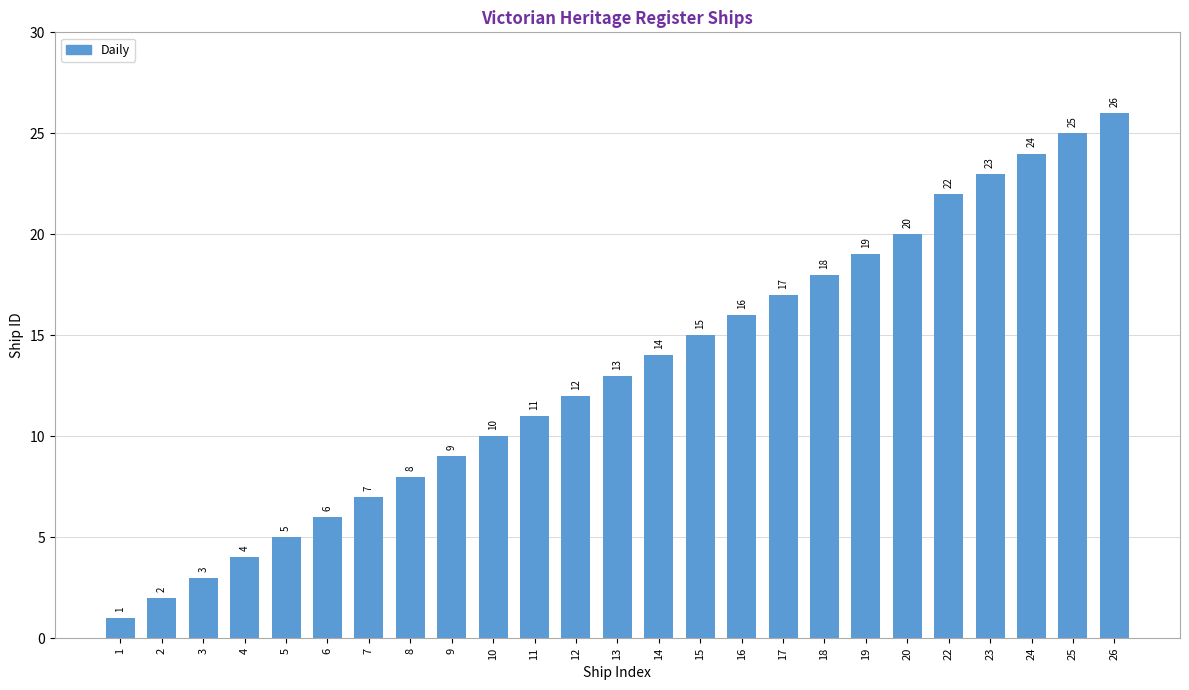

Reading left to right, list all the values displayed in this chart.

1=1	2=2	3=3	4=4	5=5	6=6	7=7	8=8	9=9	10=10	11=11	12=12	13=13	14=14	15=15	16=16	17=17	18=18	19=19	20=20	22=22	23=23	24=24	25=25	26=26